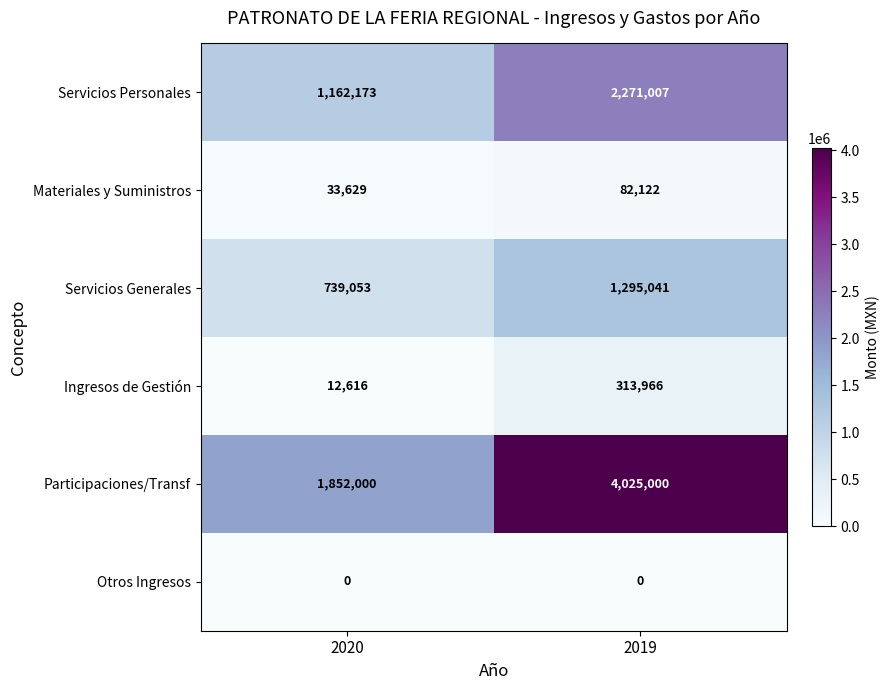

The value of Ingresos de Gestión at 2020 is 12616. True or false?

True